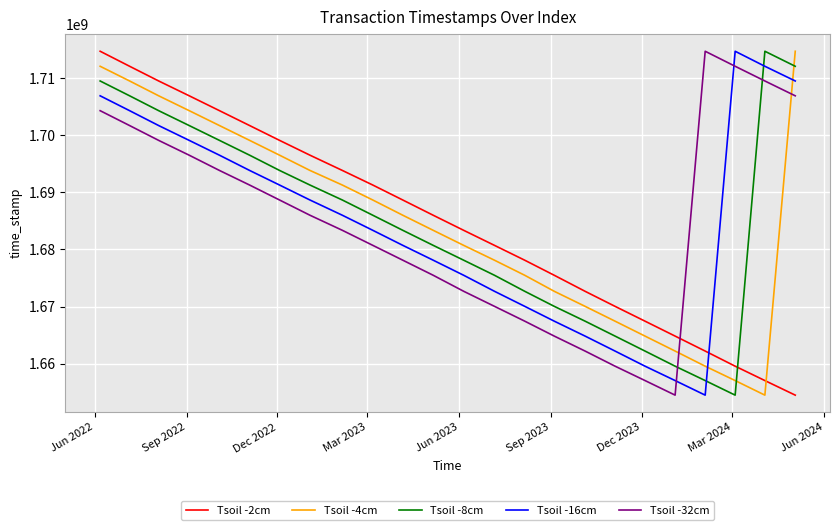

How many times do Tsoil -32cm and Tsoil -4cm cross each other?

2